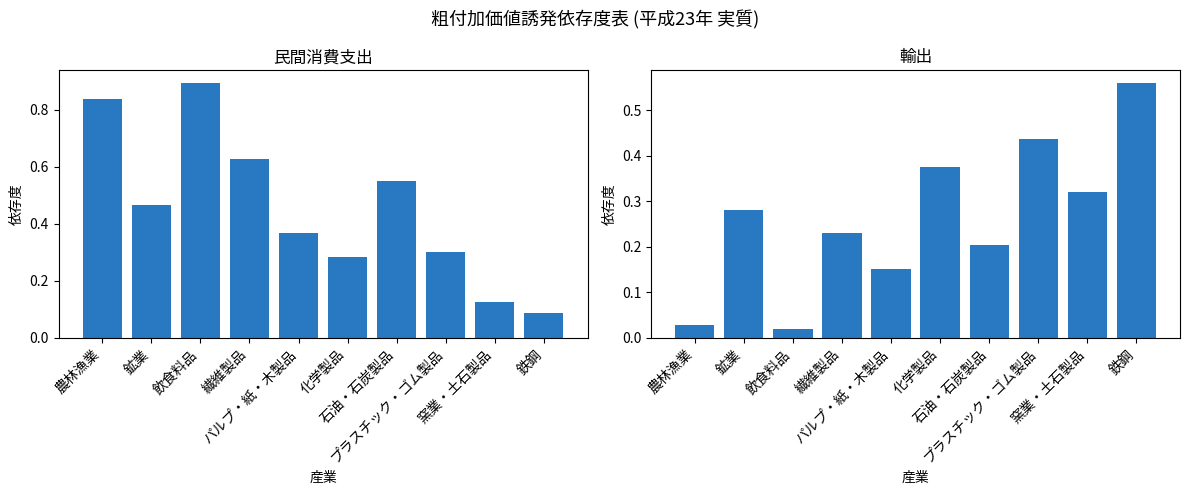

Rank the series at 鉄鋼 from lowest to highest value.

民間消費支出, 輸出